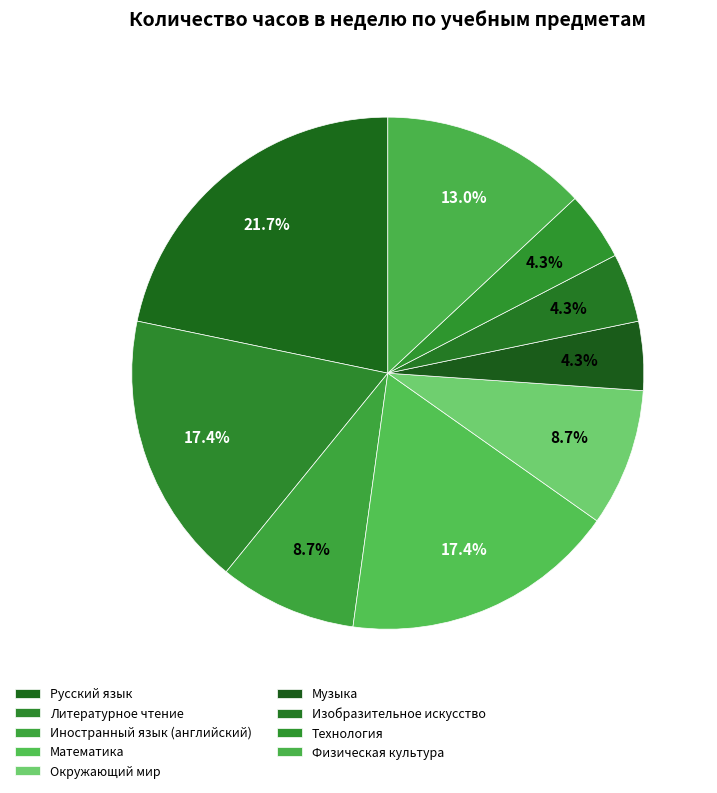

What is the smallest slice in the pie chart?

Музыка